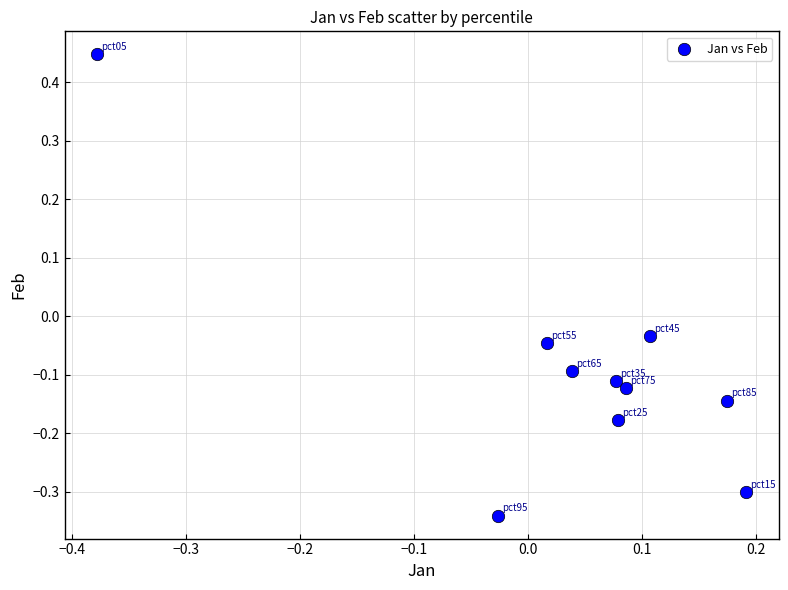

What is the range of Y values (max minus min)?

0.8